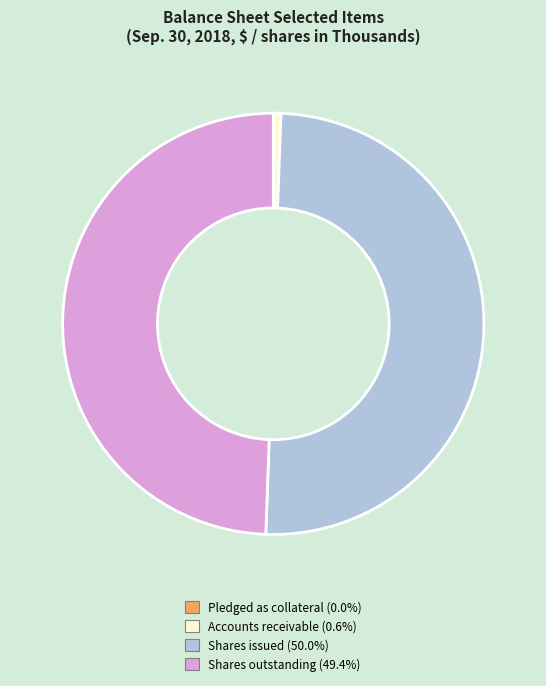

What is the smallest slice in the pie chart?

Pledged as collateral for credit (35)